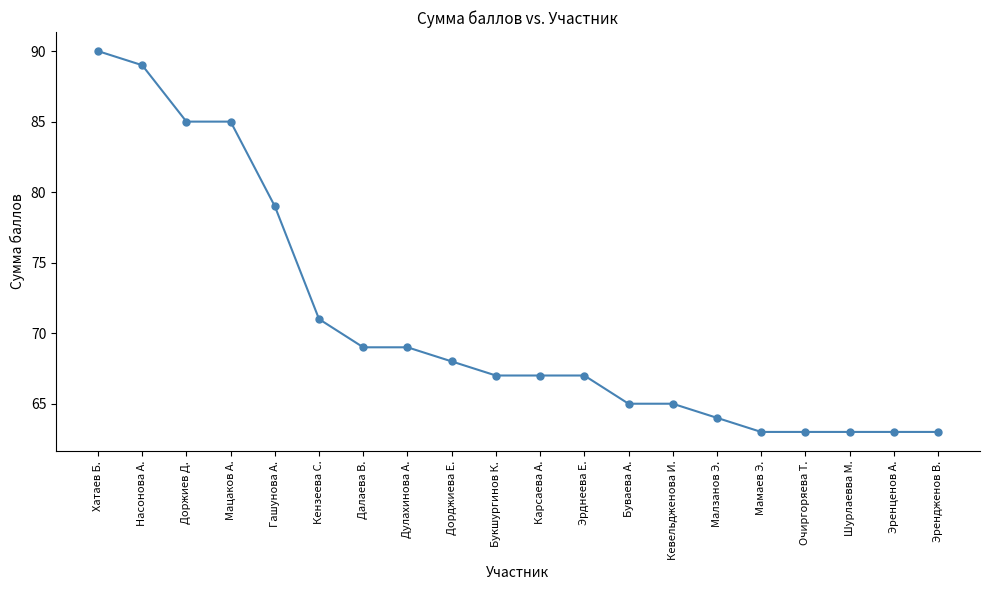

Where is the data nearest to the value 76?

Гашунова А.